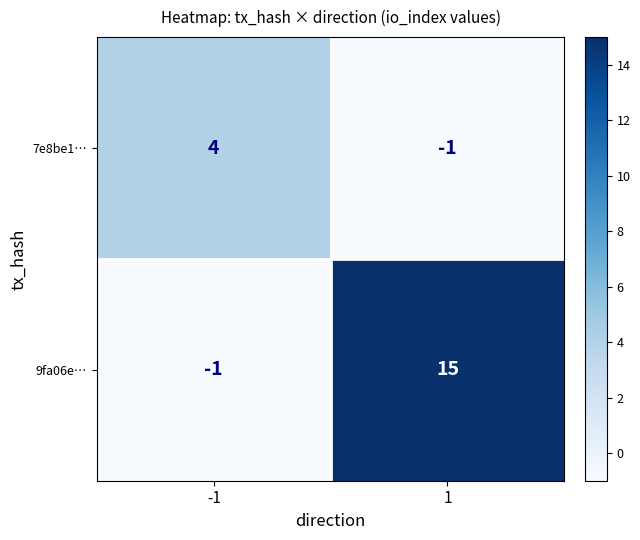

Which series has the largest total across all categories?

9fa06e…